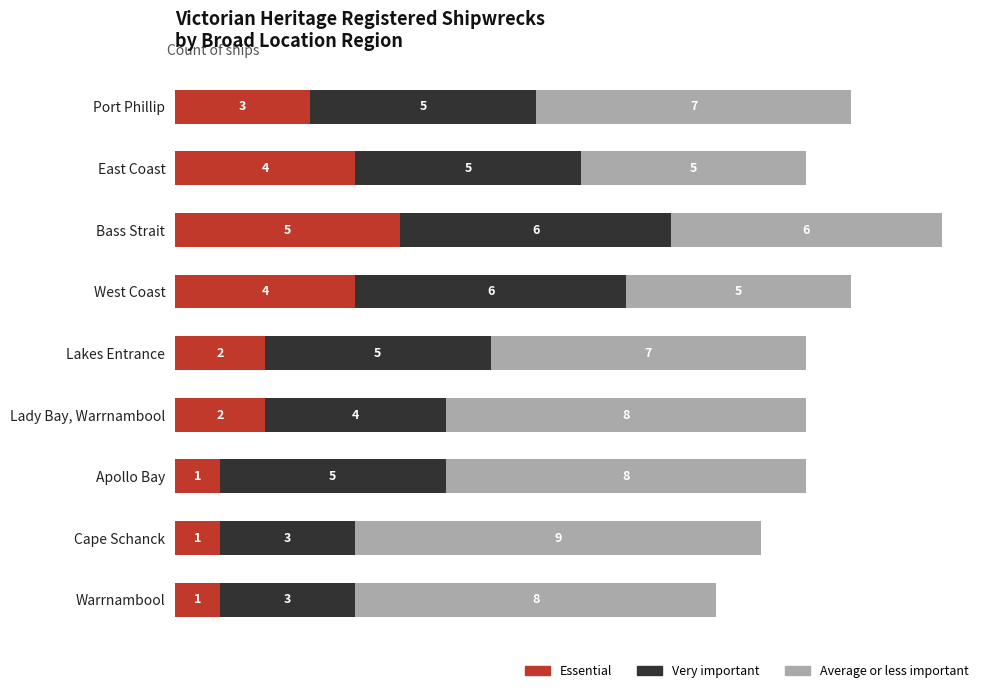

What is the approximate value of Essential at Bass Strait?

5